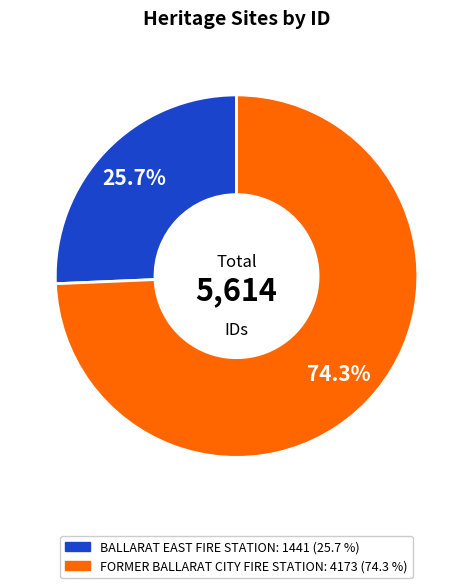

What is the largest slice in the pie chart?

FORMER BALLARAT CITY FIRE STATION